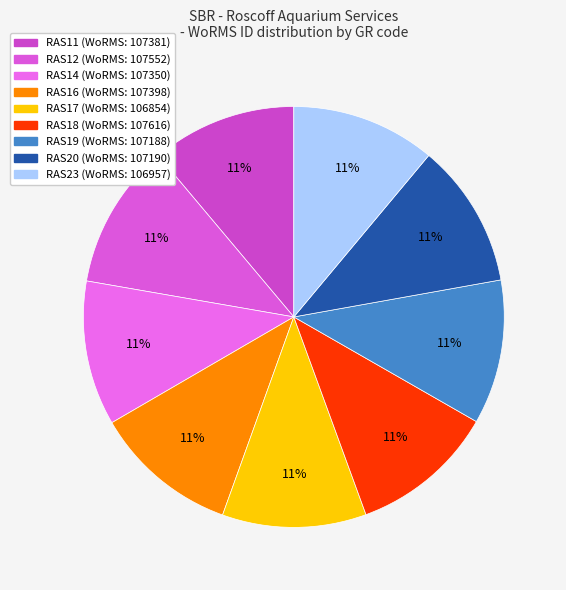

To the nearest percent, what percentage of the pie is RAS11?

11%